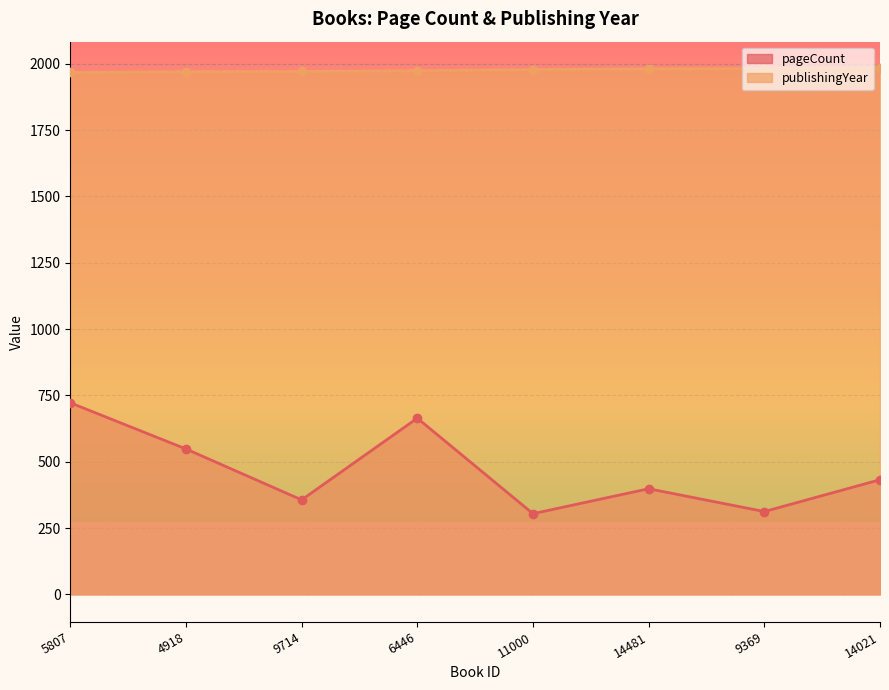

List the series in order of their overall mean, highest first.

publishingYear, pageCount